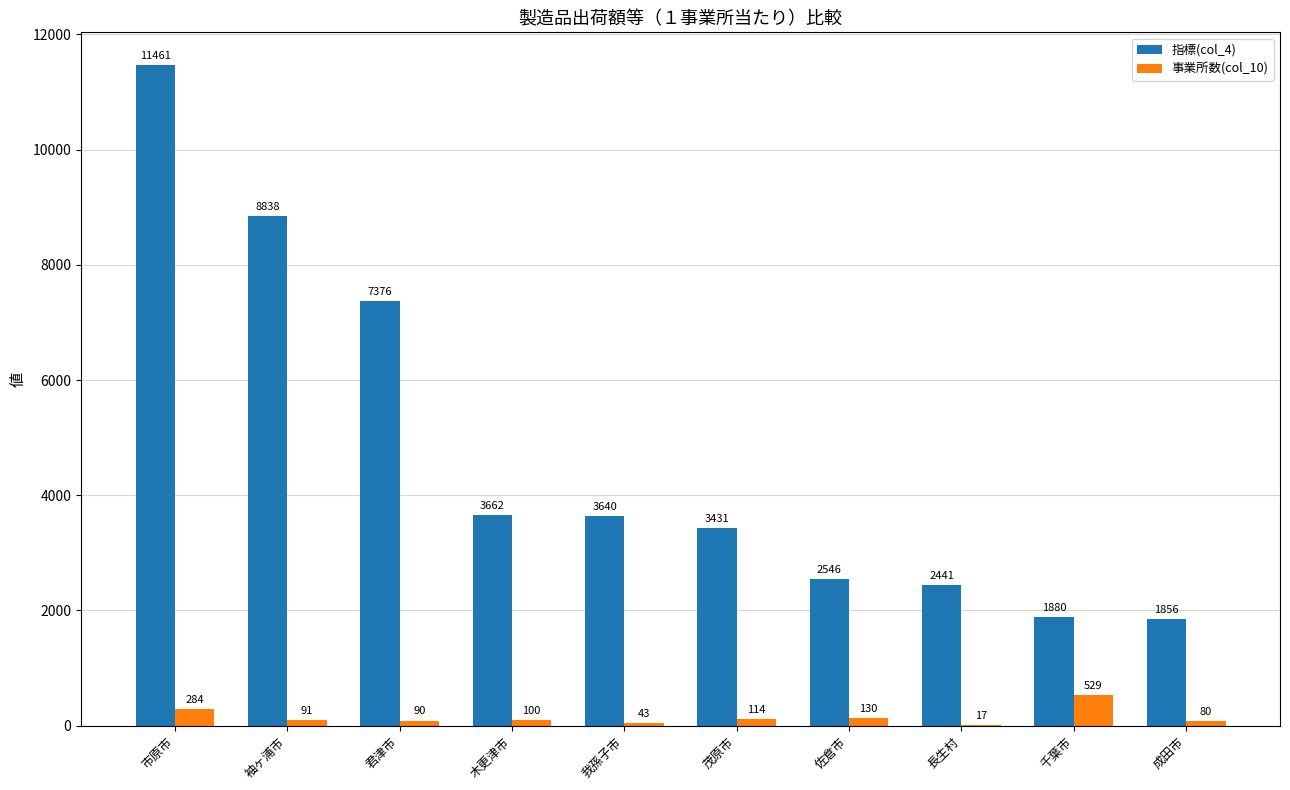

What is the sum of the 事業所数(col_10) values at 千葉市 and 茂原市?

643